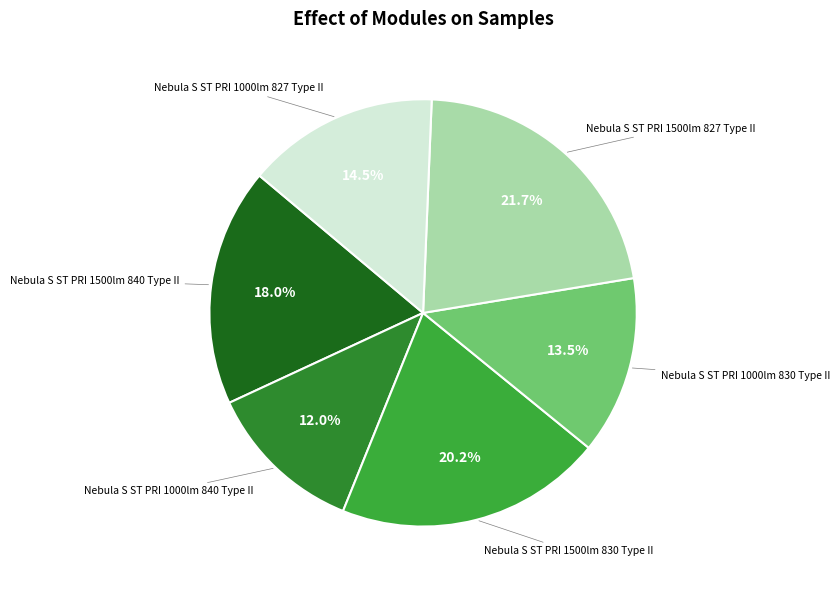

How many slices are in this pie chart?

6